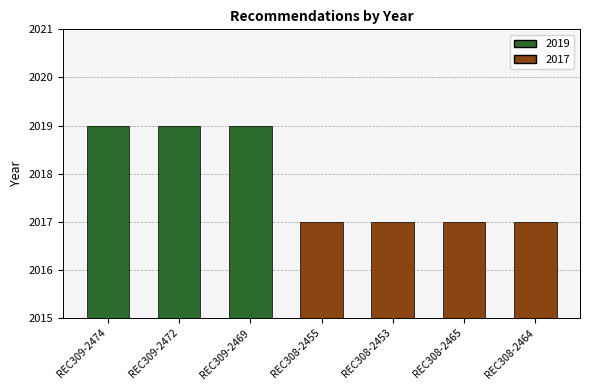

What is the smallest value displayed?

2017